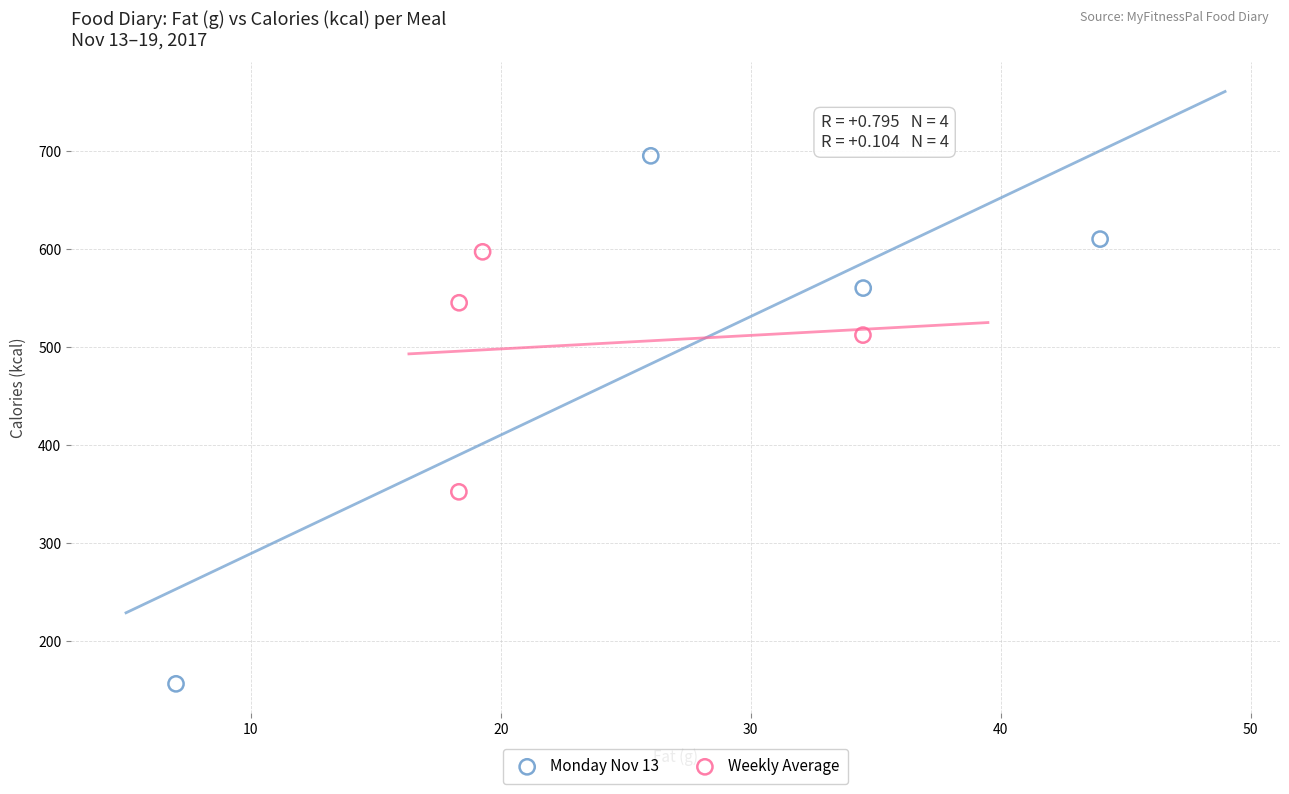

Which series contains the lowest Y value?

Monday Nov 13